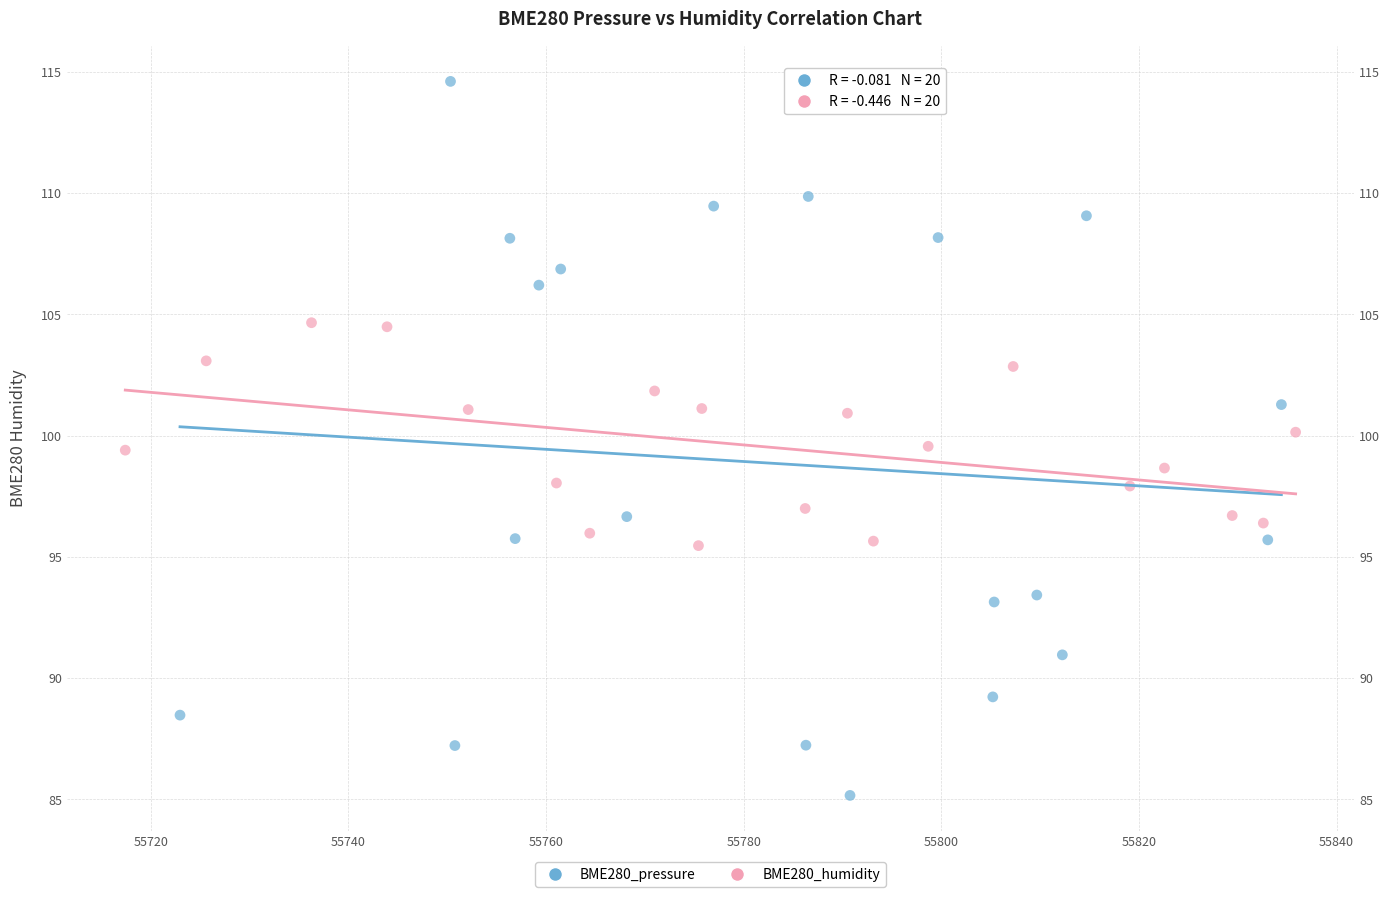

Which series reaches the maximum Y coordinate?

BME280_pressure